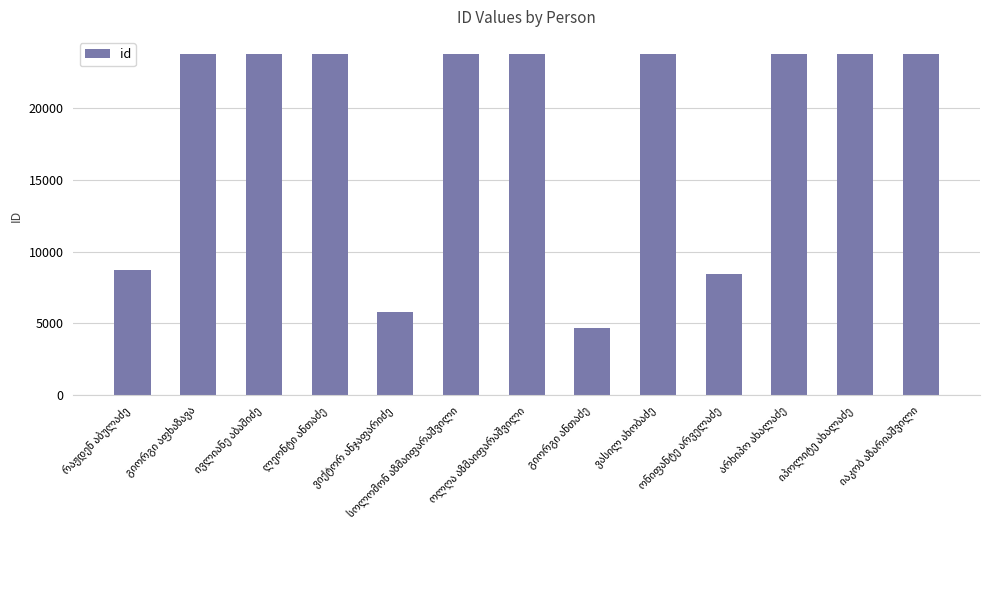

What is the value of the 2nd bar from the left?

23785